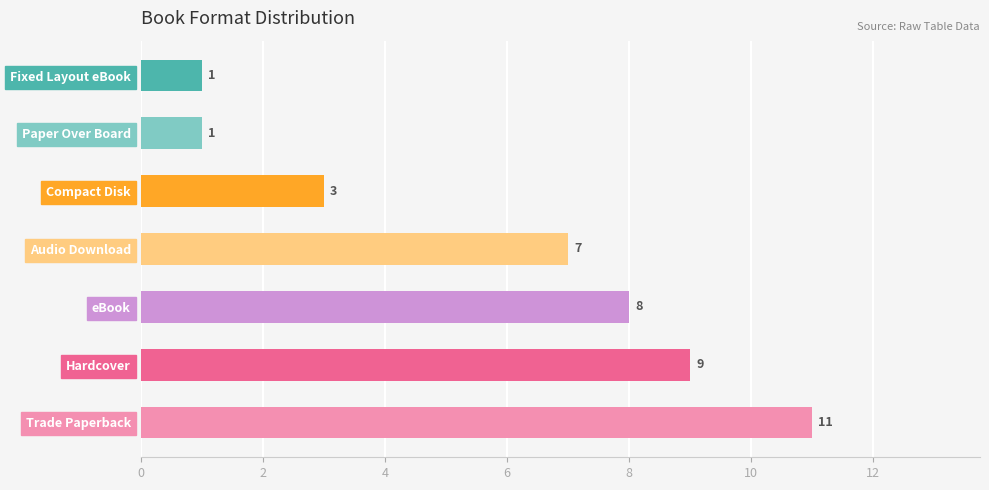

Where is the data nearest to the value 6?

Audio Download